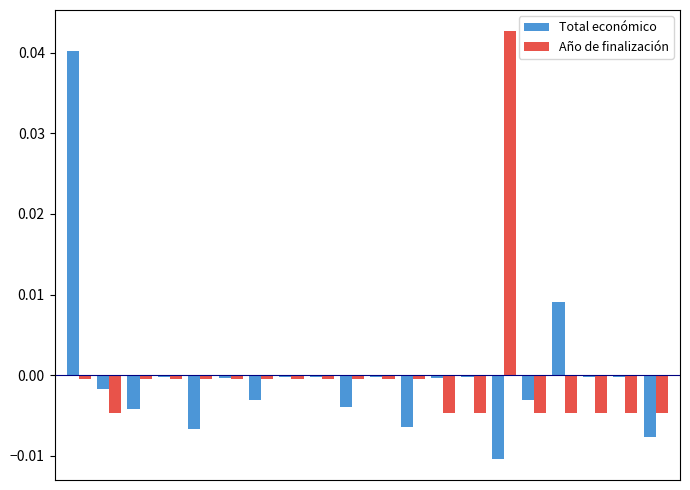

List the series in order of their peak value, highest first.

Año de finalización, Total económico